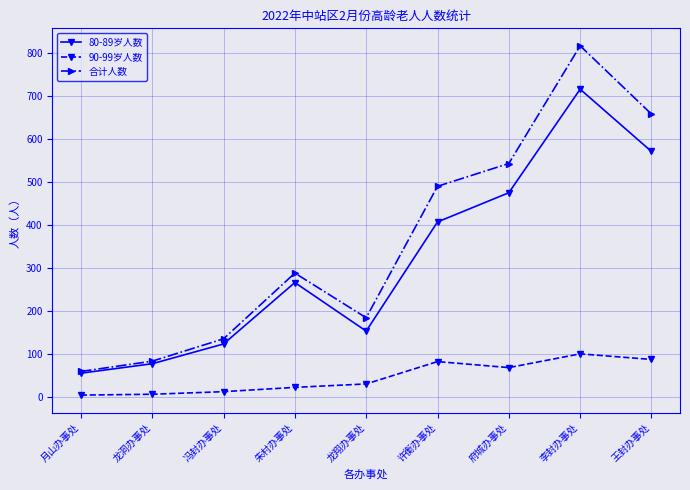

True or false: 合计人数 has more than 1 points higher than both neighbors.

True